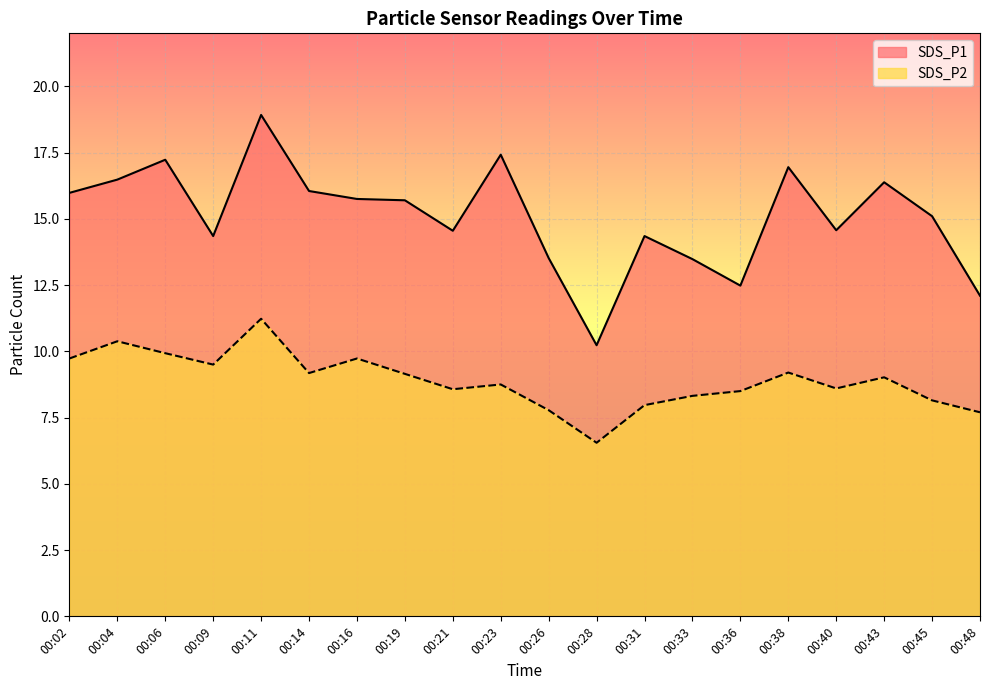

Reading left to right, extract all data points from this chart.

SDS_P1: 00:02=16.0	00:04=16.5	00:06=17.2	00:09=14.3	00:11=18.9	00:14=16.1	00:16=15.8	00:19=15.7	00:21=14.6	00:23=17.4	00:26=13.5	00:28=10.2	00:31=14.3	00:33=13.5	00:36=12.5	00:38=16.9	00:40=14.6	00:43=16.4	00:45=15.1	00:48=12.1
SDS_P2: 00:02=9.7	00:04=10.4	00:06=9.9	00:09=9.5	00:11=11.2	00:14=9.2	00:16=9.7	00:19=9.2	00:21=8.6	00:23=8.8	00:26=7.8	00:28=6.5	00:31=8.0	00:33=8.3	00:36=8.5	00:38=9.2	00:40=8.6	00:43=9.0	00:45=8.2	00:48=7.7